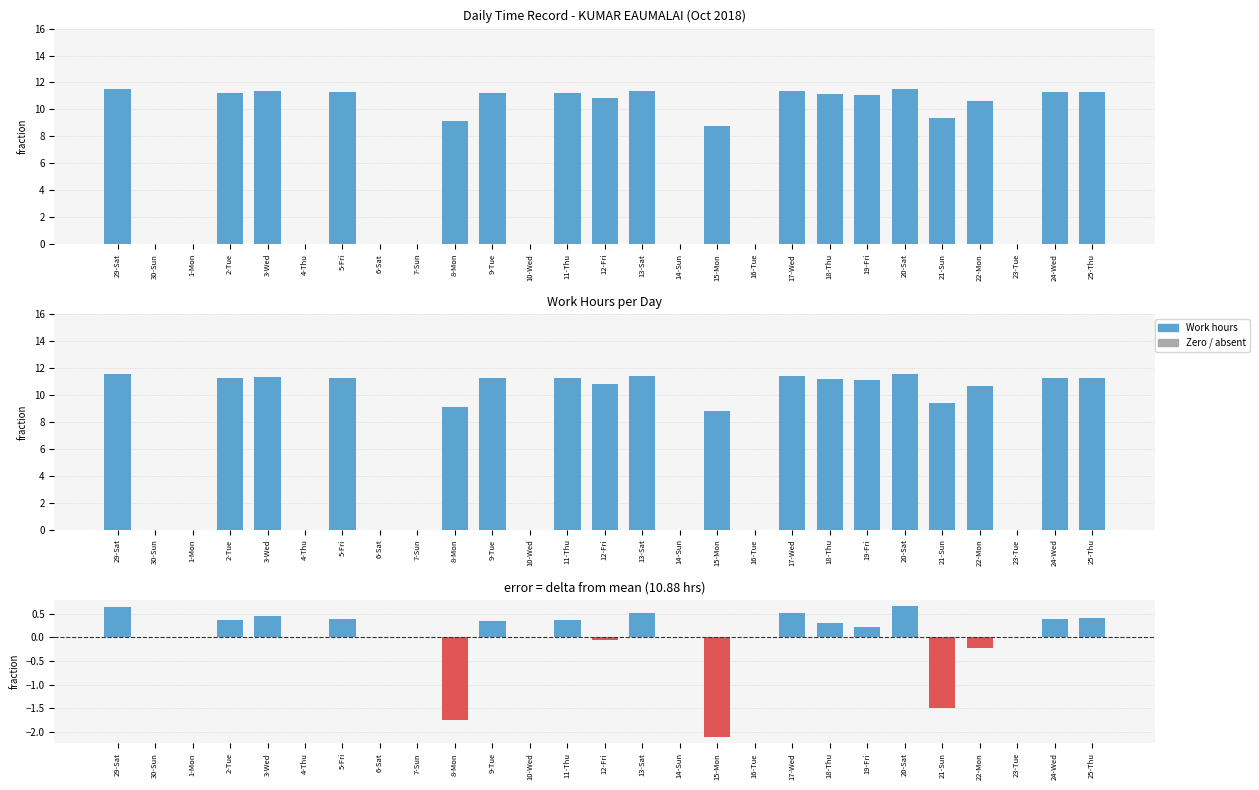

Which label corresponds to the largest value in the chart?

20-Sat